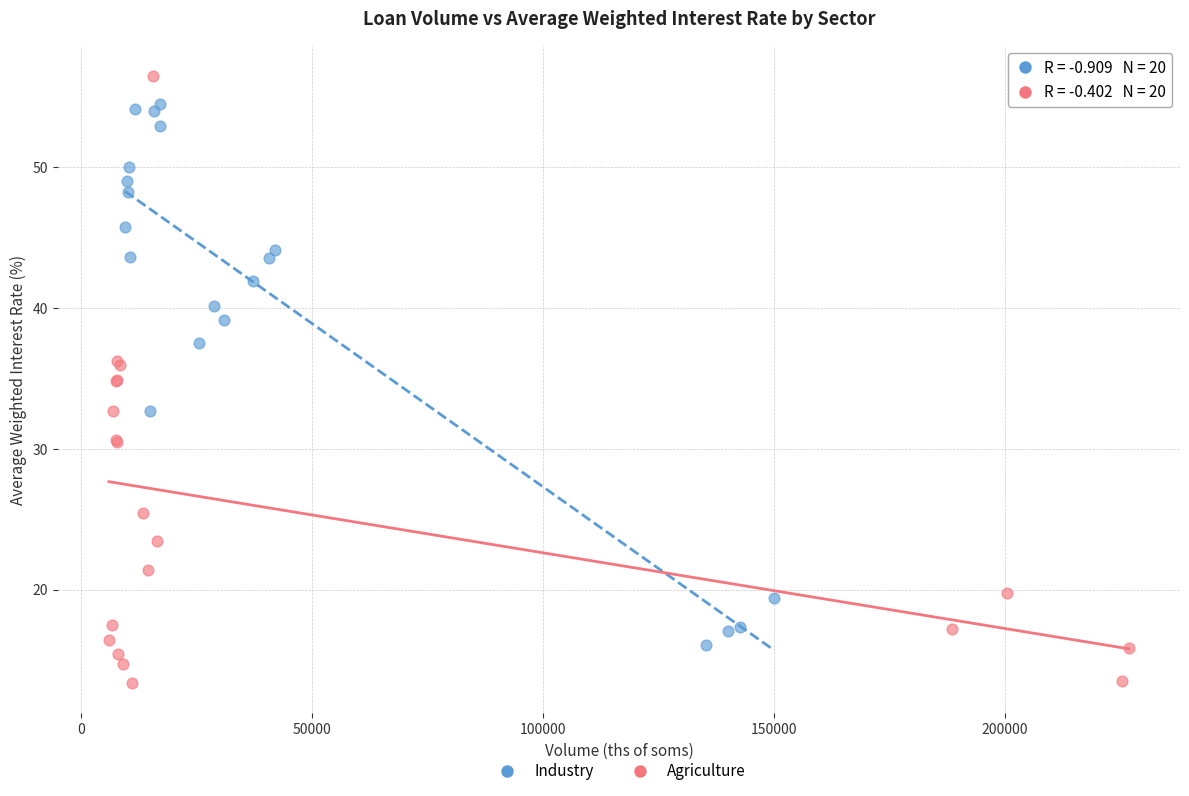

Which series reaches the minimum Y coordinate?

Agriculture